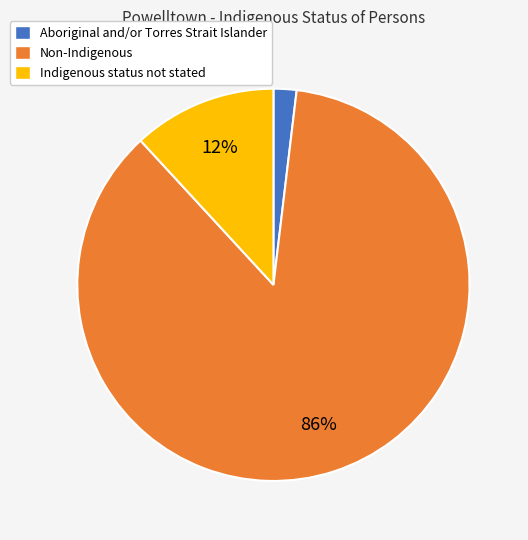

Do Indigenous status not stated and Aboriginal and/or Torres Strait Islander together represent more than half of the pie?

No